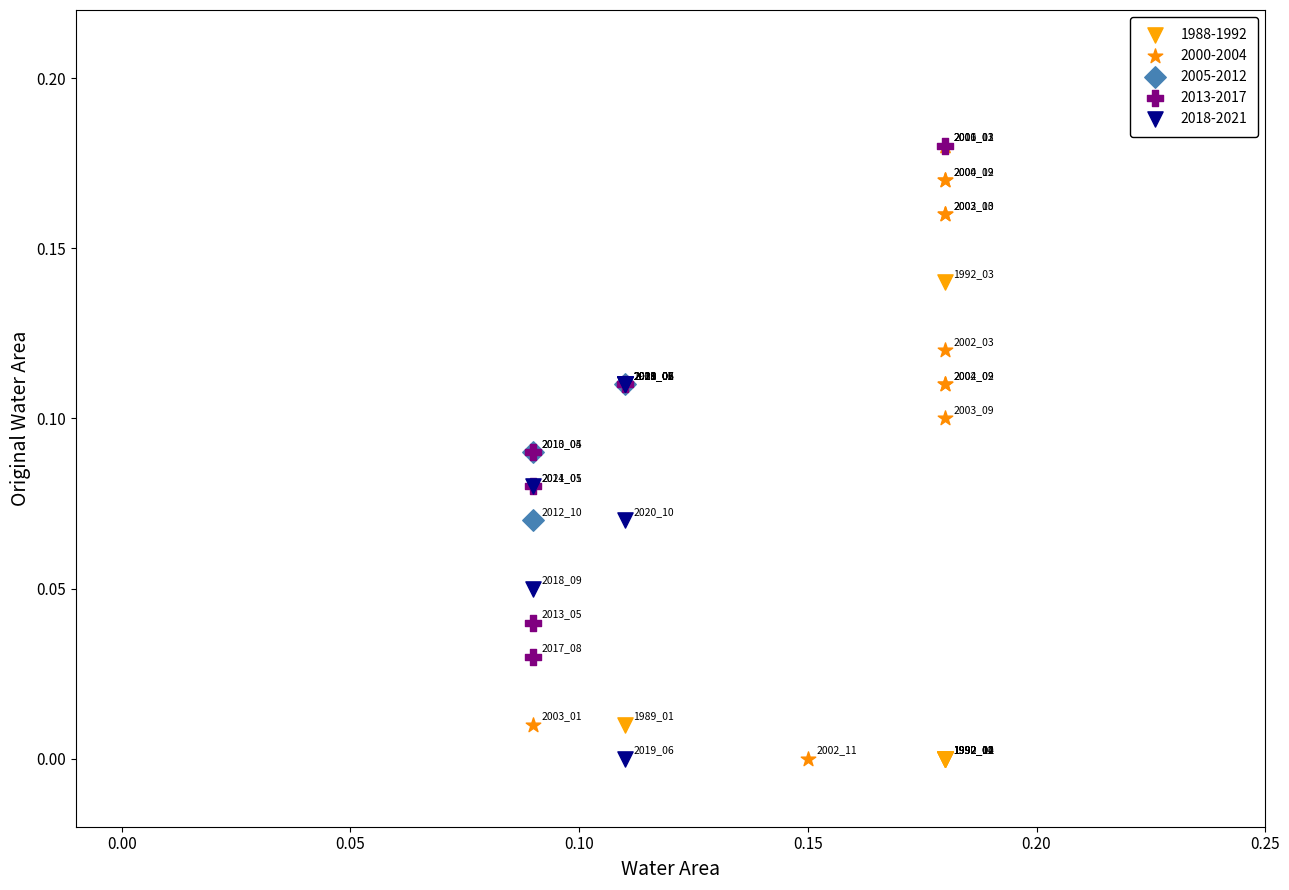

Which series has the largest Y range (max minus min)?

2000-2004